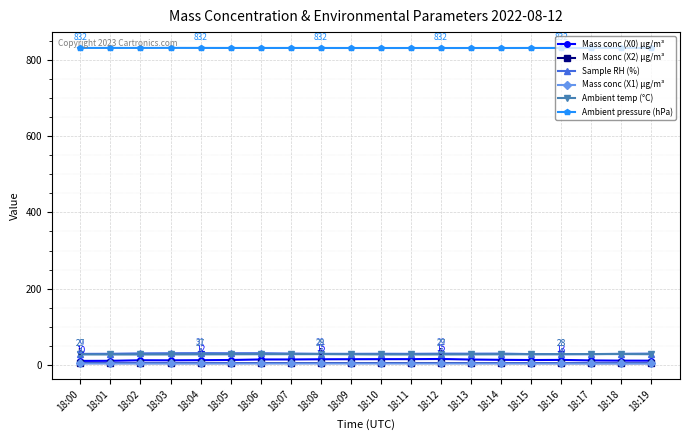

Does the chart display data point markers on the line(s)?

Yes